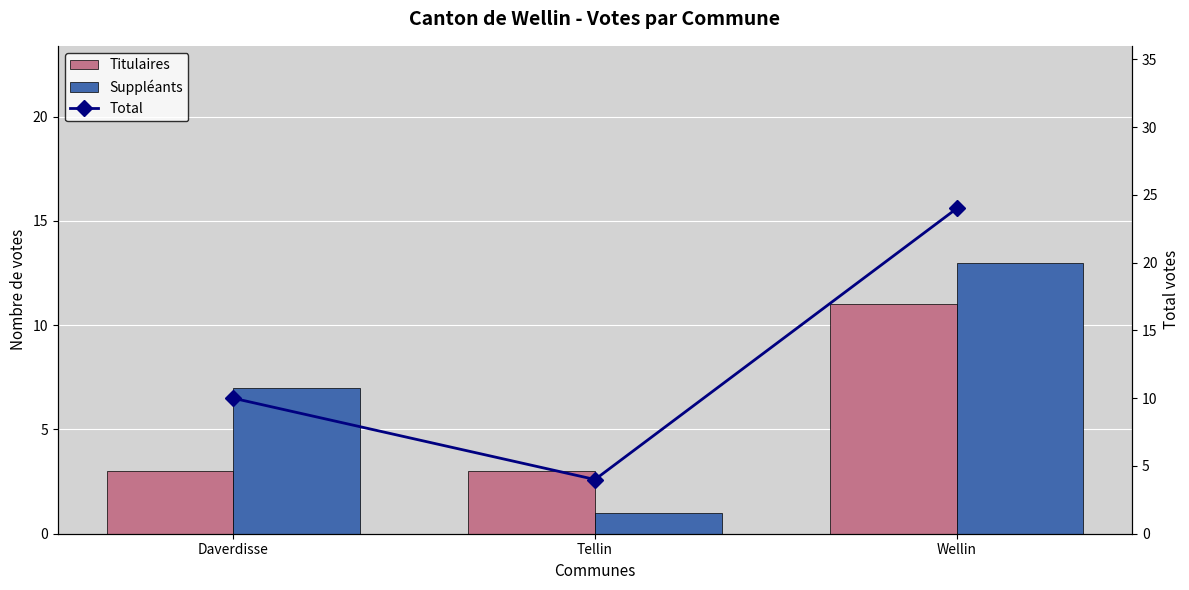

List the labels in order of Total value, smallest first.

Tellin, Daverdisse, Wellin